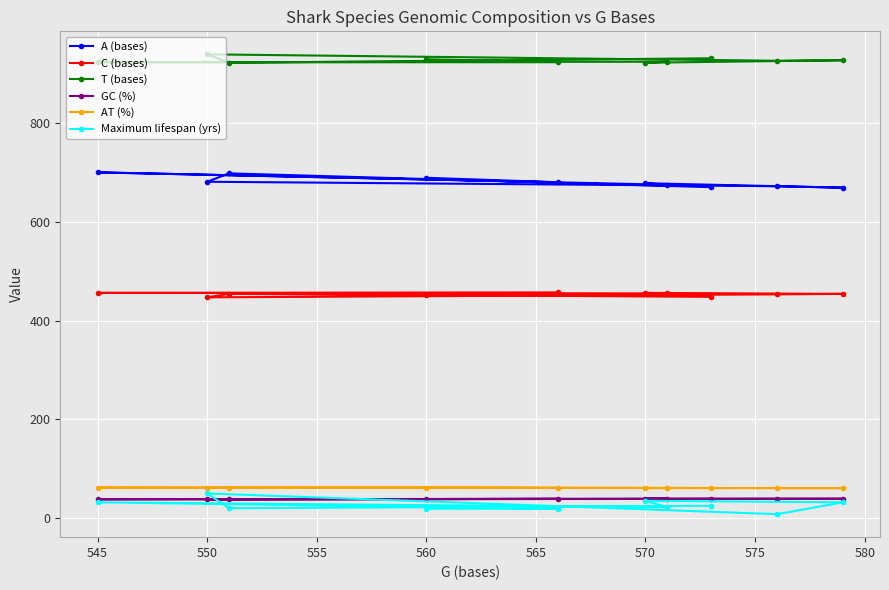

The T (bases) series shows 306.9 at 545. True or false?

False